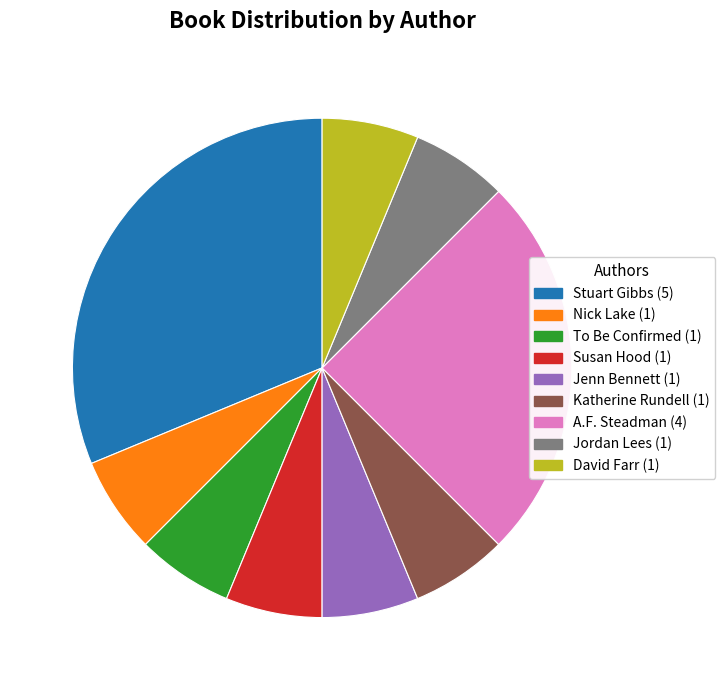

How many slices are in this pie chart?

9